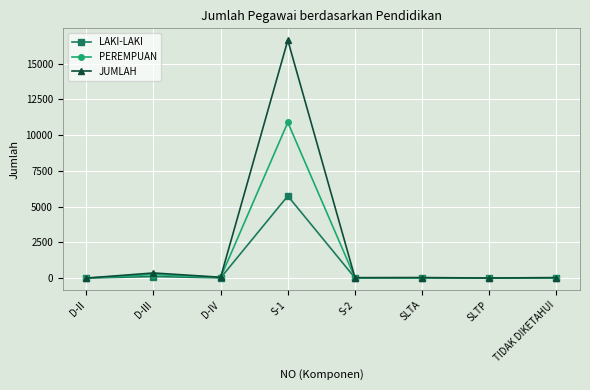

Which series has the widest spread of values?

JUMLAH